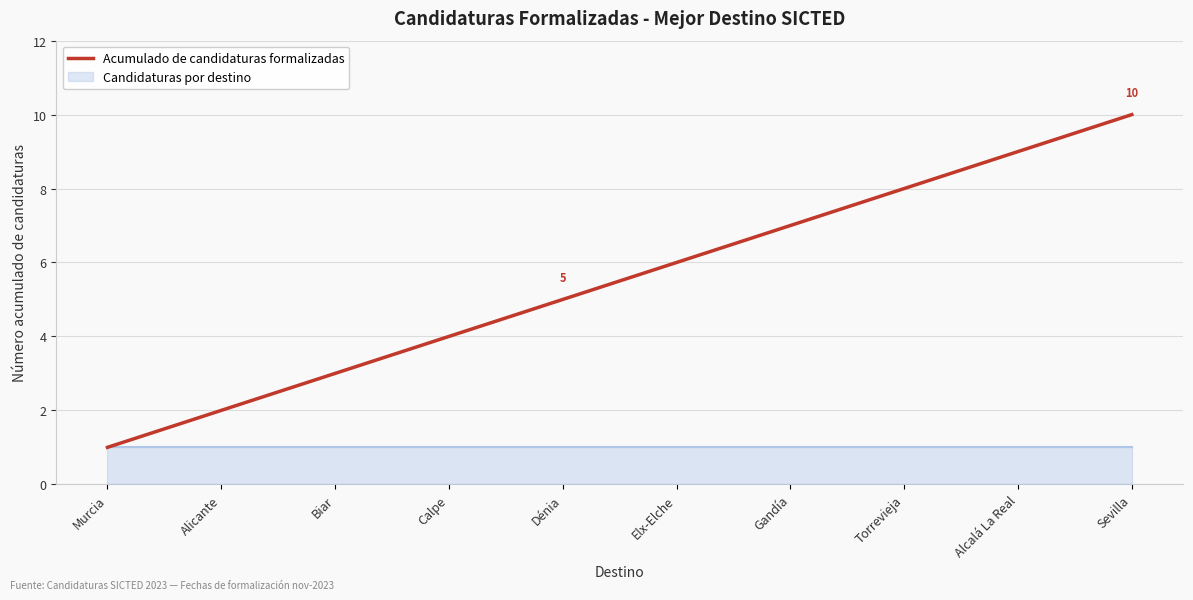

Between Alcalá La Real and Elx-Elche, which is larger?

Alcalá La Real